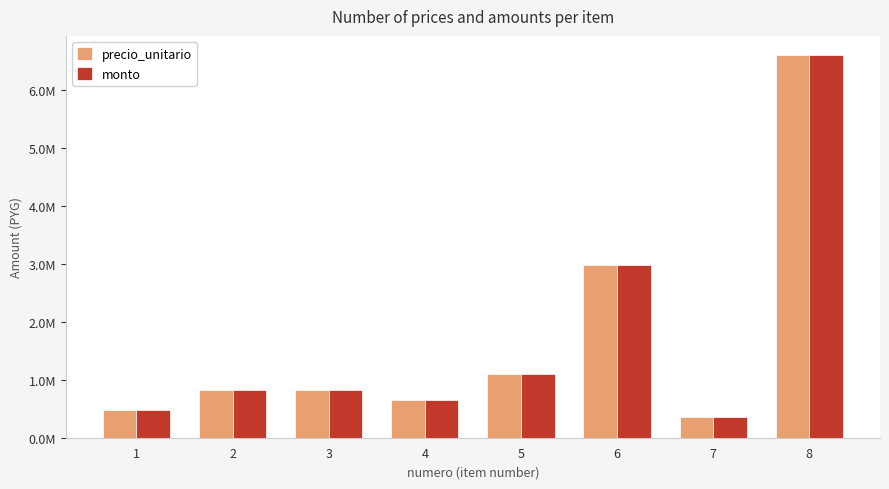

Which series has the widest spread of values?

precio_unitario